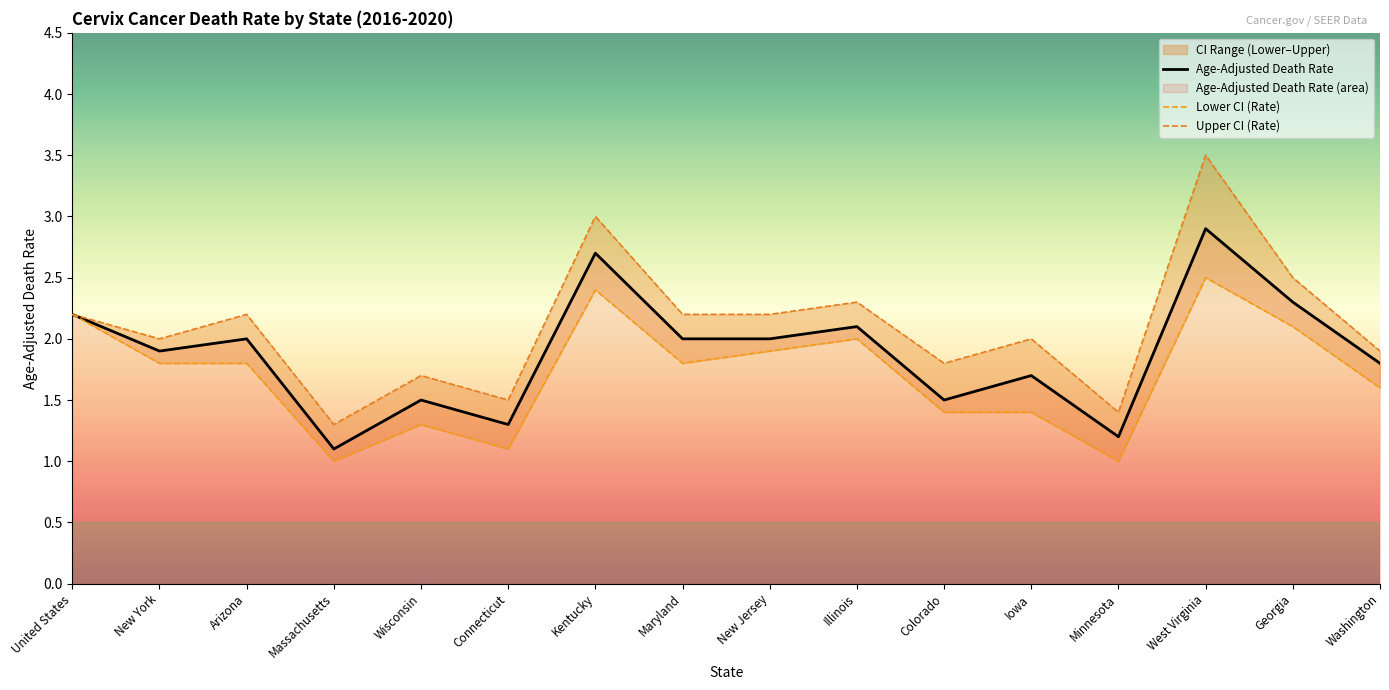

Reading left to right, what are all the values shown in this chart?

Age-Adjusted Death Rate: 2.2	1.9	2.0	1.1	1.5	1.3	2.7	2.0	2.0	2.1	1.5	1.7	1.2	2.9	2.3	1.8
Lower CI (Rate): 2.2	1.8	1.8	1.0	1.3	1.1	2.4	1.8	1.9	2.0	1.4	1.4	1.0	2.5	2.1	1.6
Upper CI (Rate): 2.2	2.0	2.2	1.3	1.7	1.5	3.0	2.2	2.2	2.3	1.8	2.0	1.4	3.5	2.5	1.9